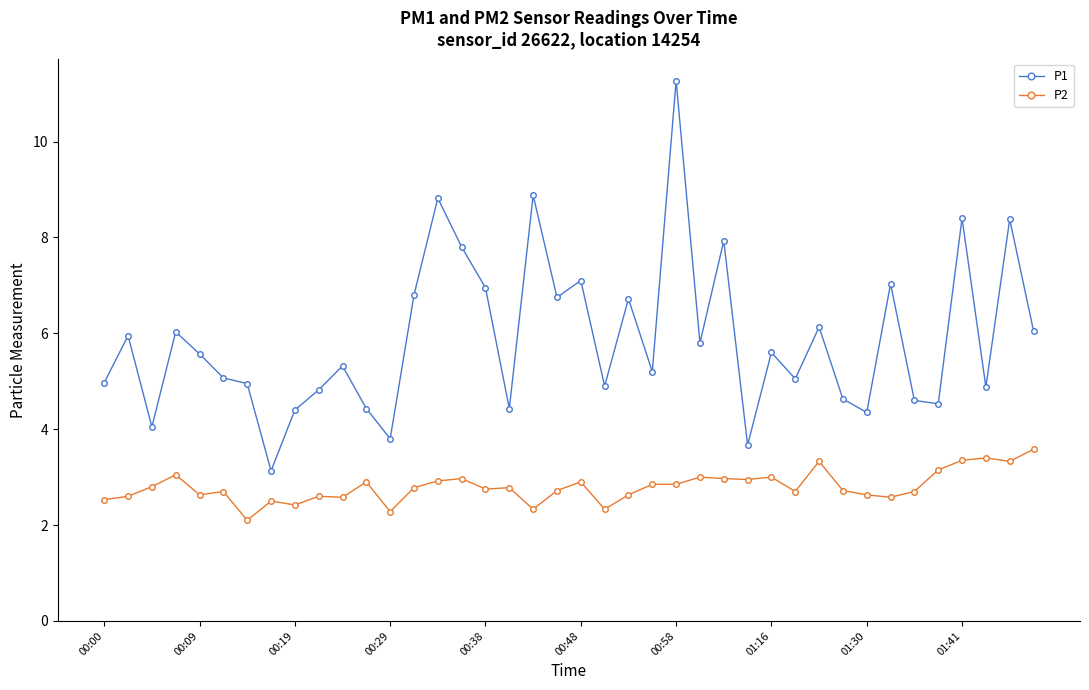

List the series in order of their peak value, lowest first.

P2, P1